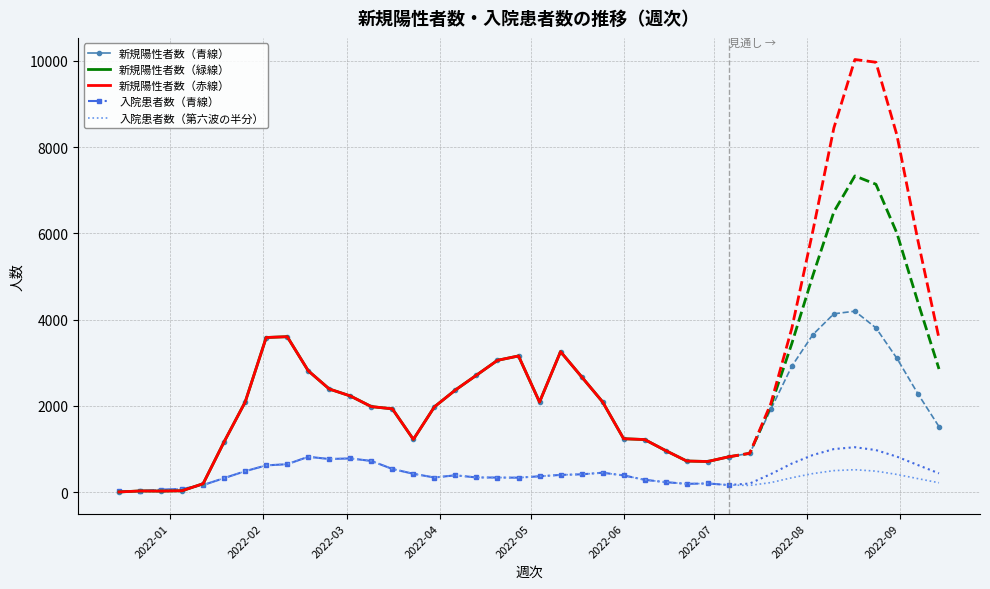

How many lines are shown in the chart?

5